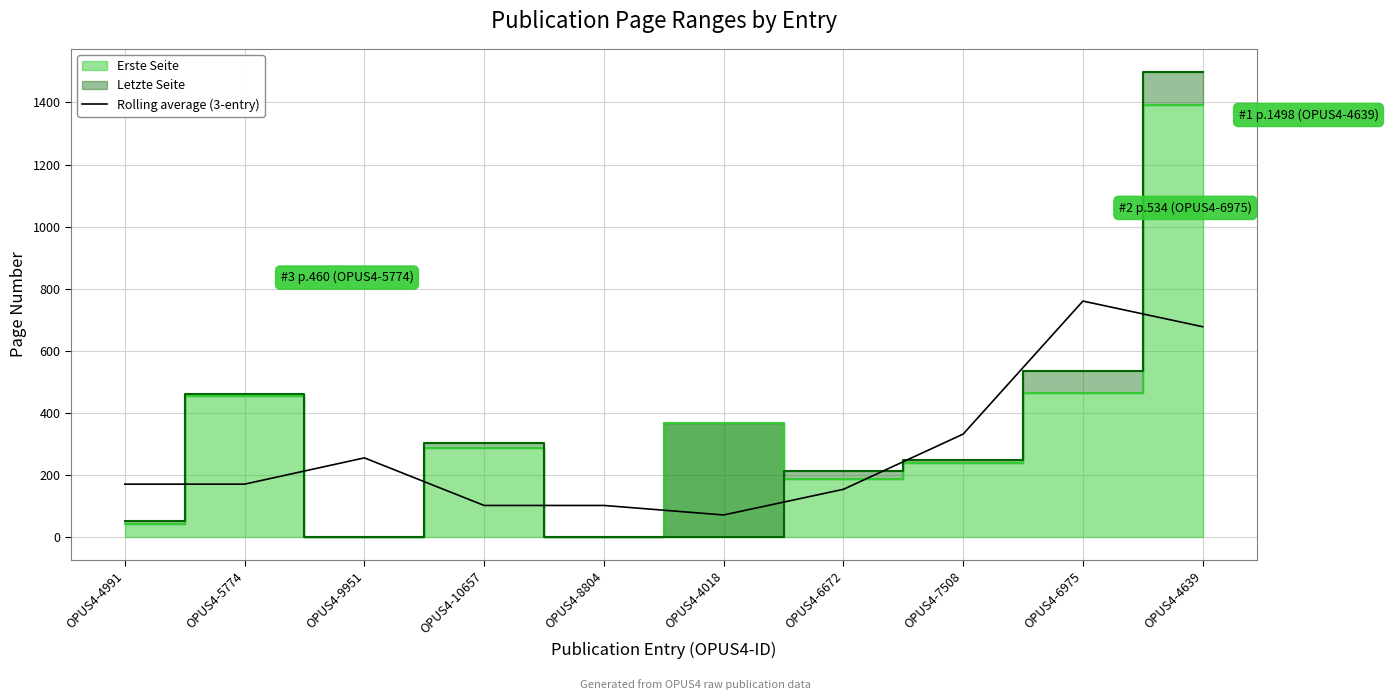

Where is the data nearest to the value 415?

OPUS4-7508